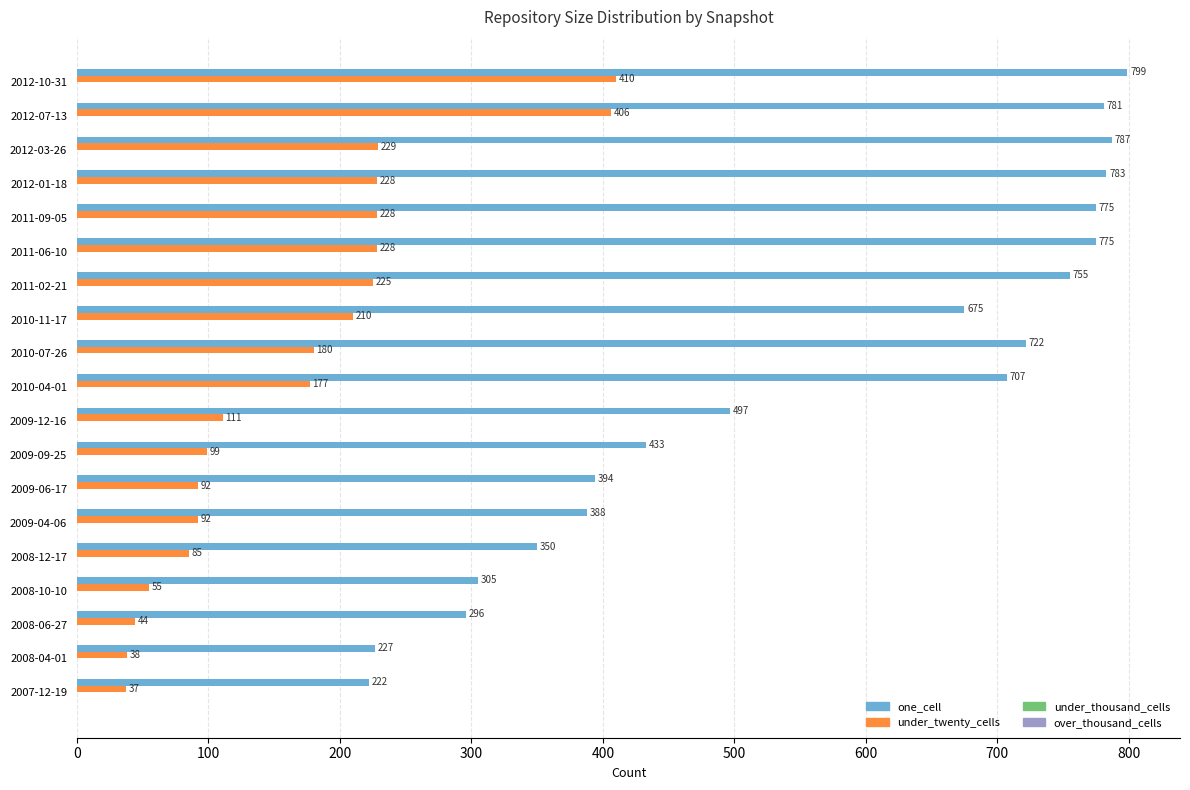

The under_twenty_cells series shows 66 at 2009-12-16. True or false?

False